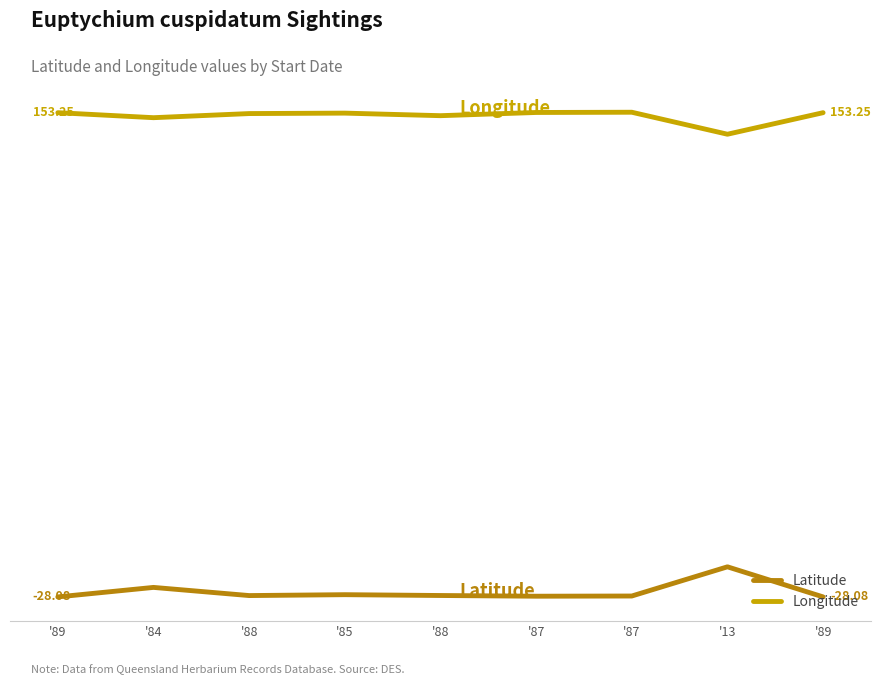

Which series has the largest total across all categories?

Longitude